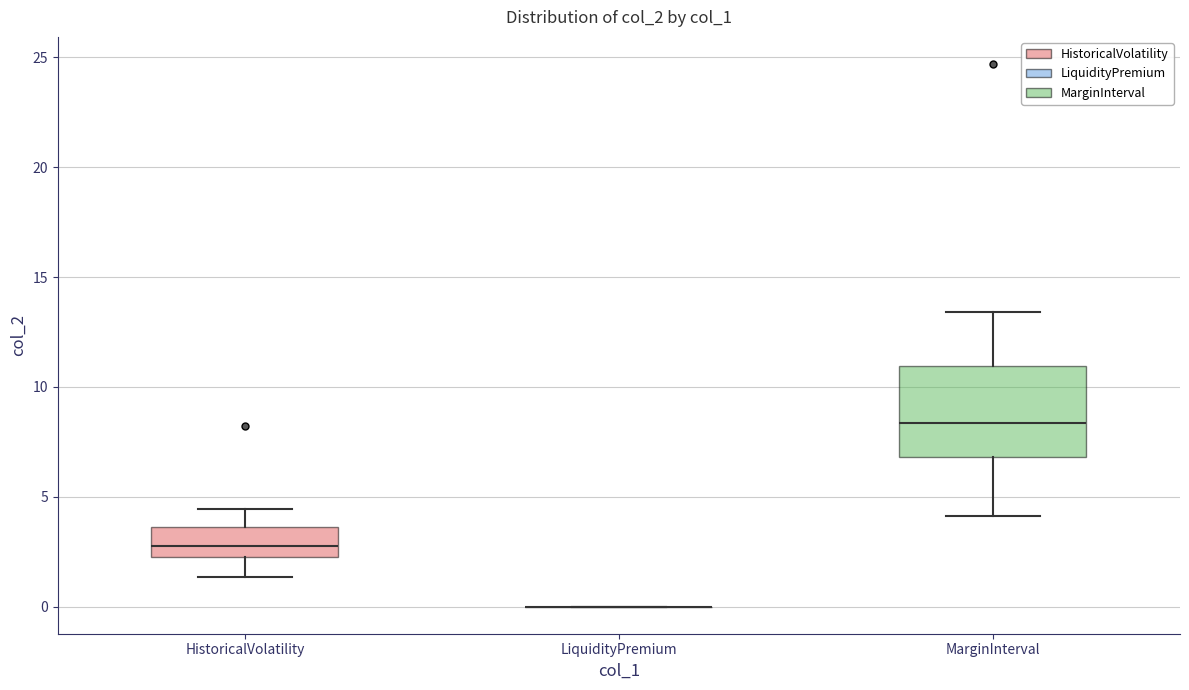

Comparing the boxes themselves (not the whiskers), which one is the tallest?

MarginInterval